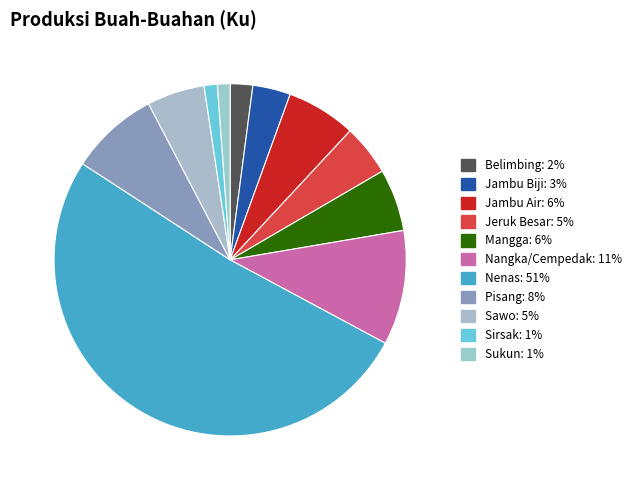

How many slices are in this pie chart?

11